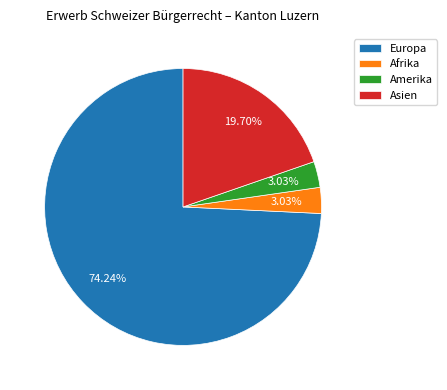

How many slices are in this pie chart?

4